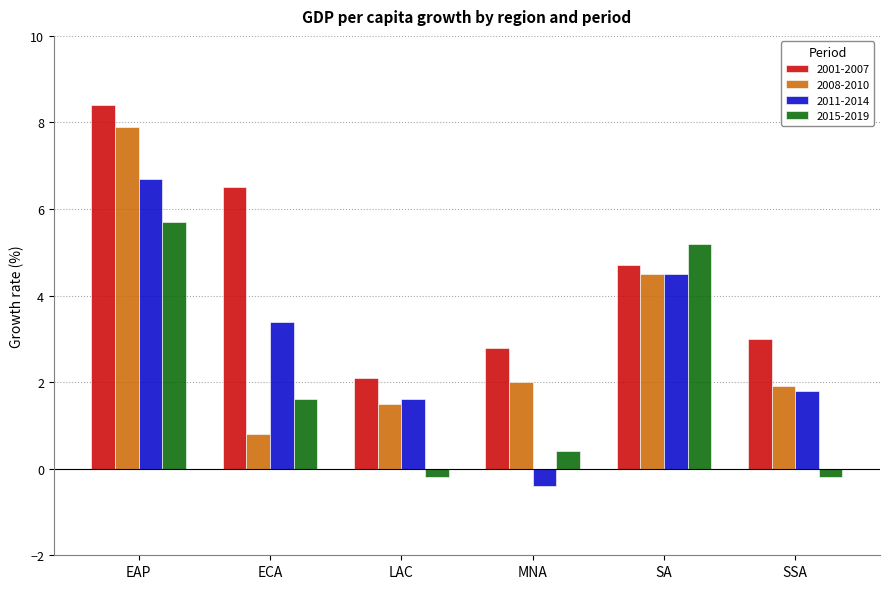

The value of 2015-2019 at ECA is 1.6. True or false?

True